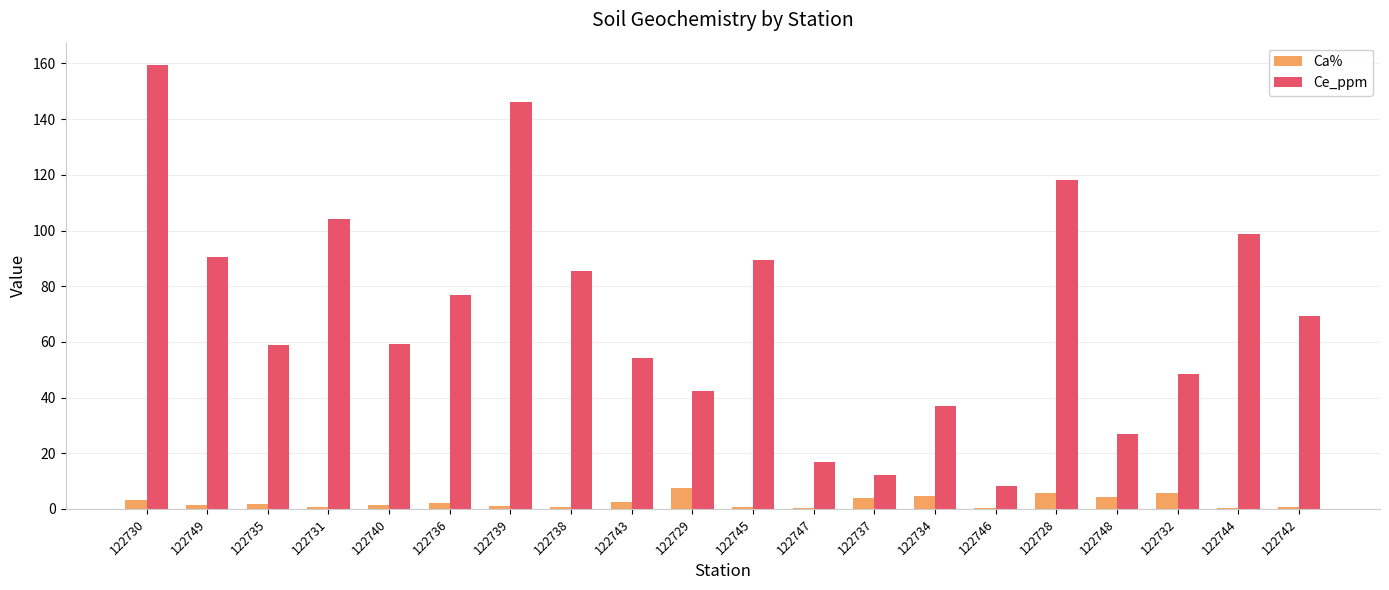

What is the greatest value displayed?

159.5